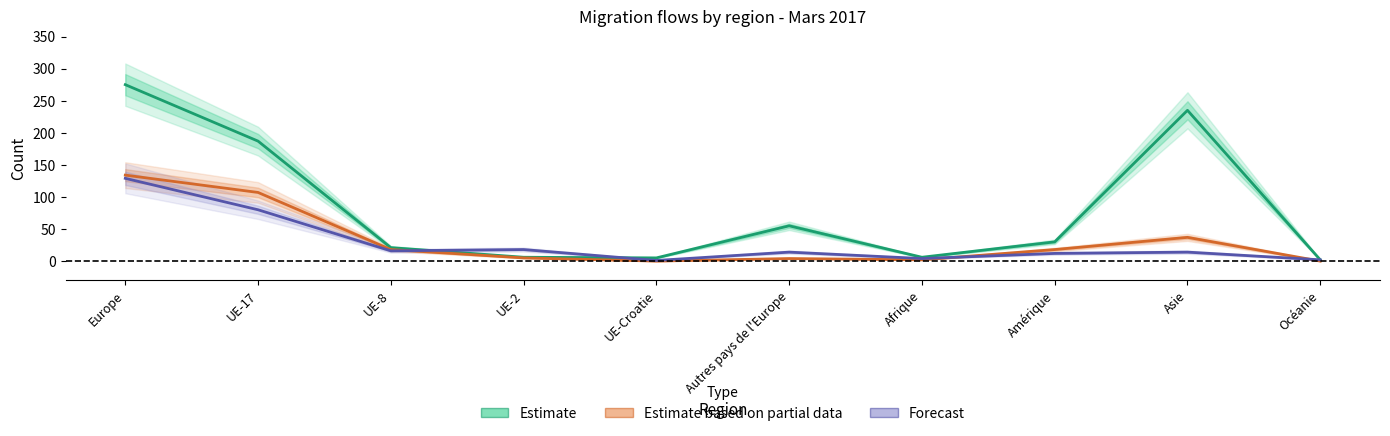

How many lines are shown in the chart?

3